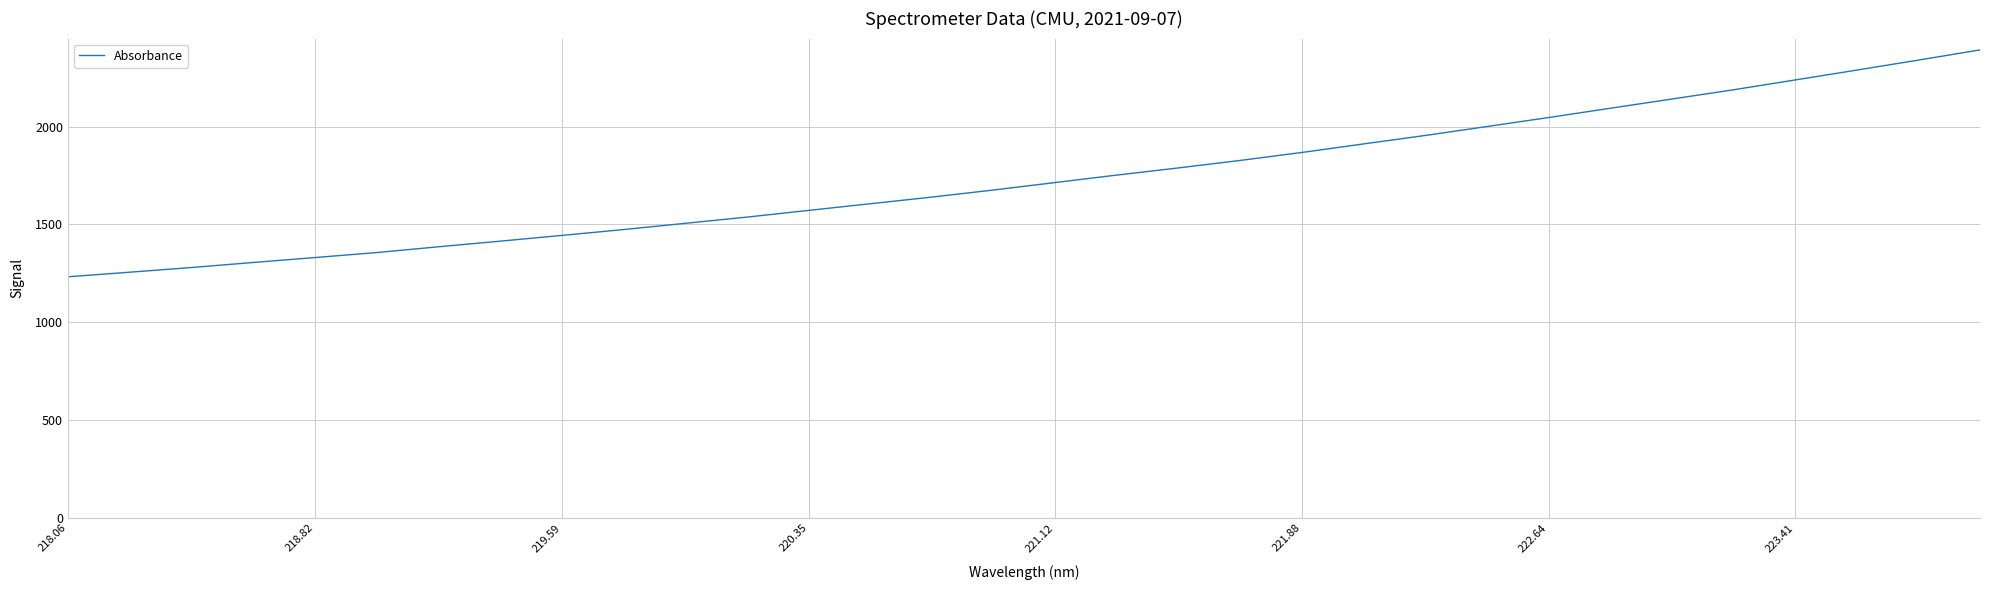

What is the difference between the maximum and minimum values?

1159.8